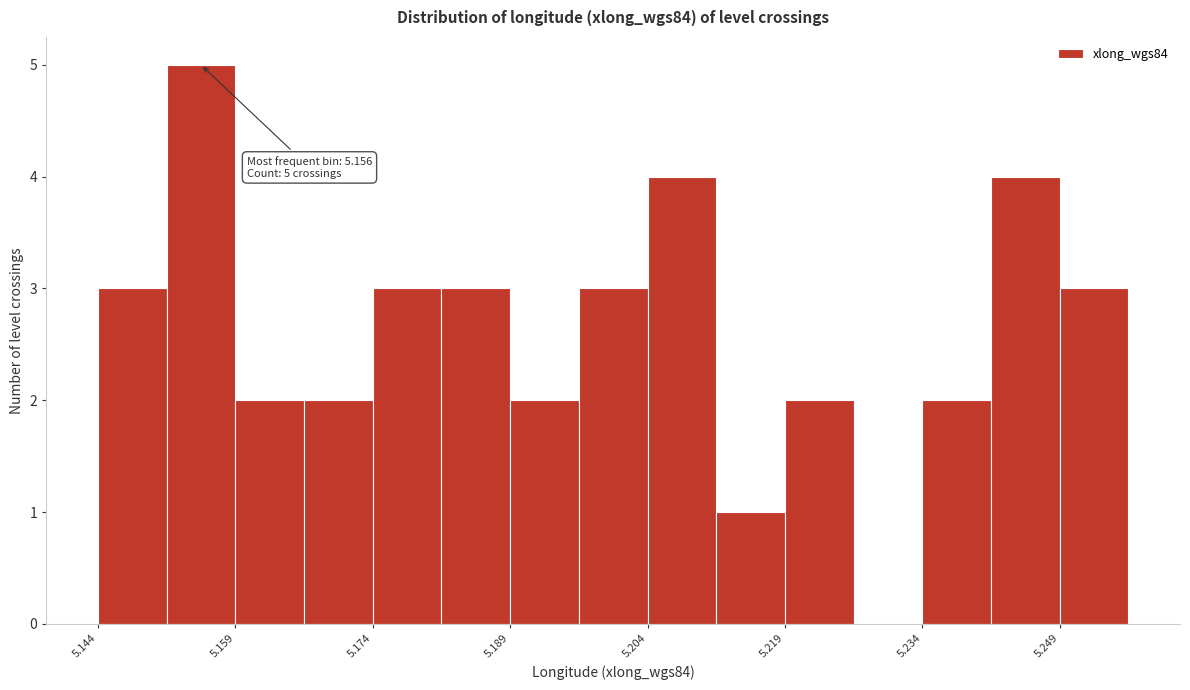

Around what value on the x-axis is the tallest bar? Give the approximate position of its centre, as read against the axis.

5.156